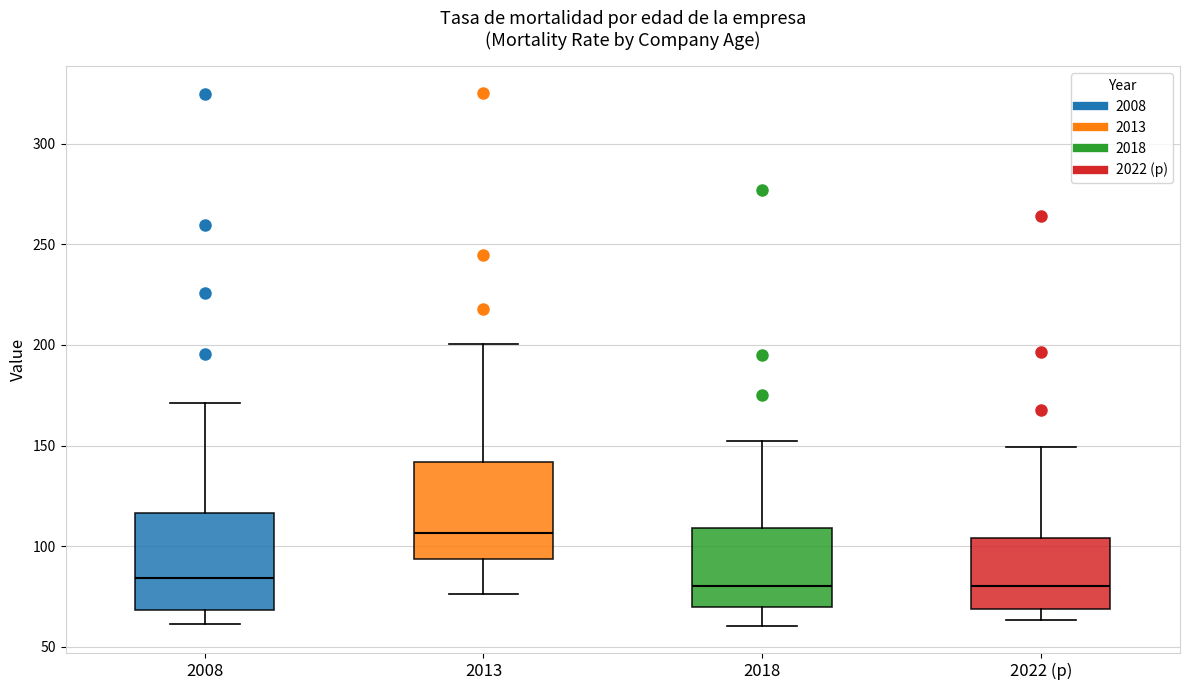

Where does the upper whisker of the box for 2018 end on the y-axis? The values are not printed on the chart, so give them approximately, as read against the axis.

150